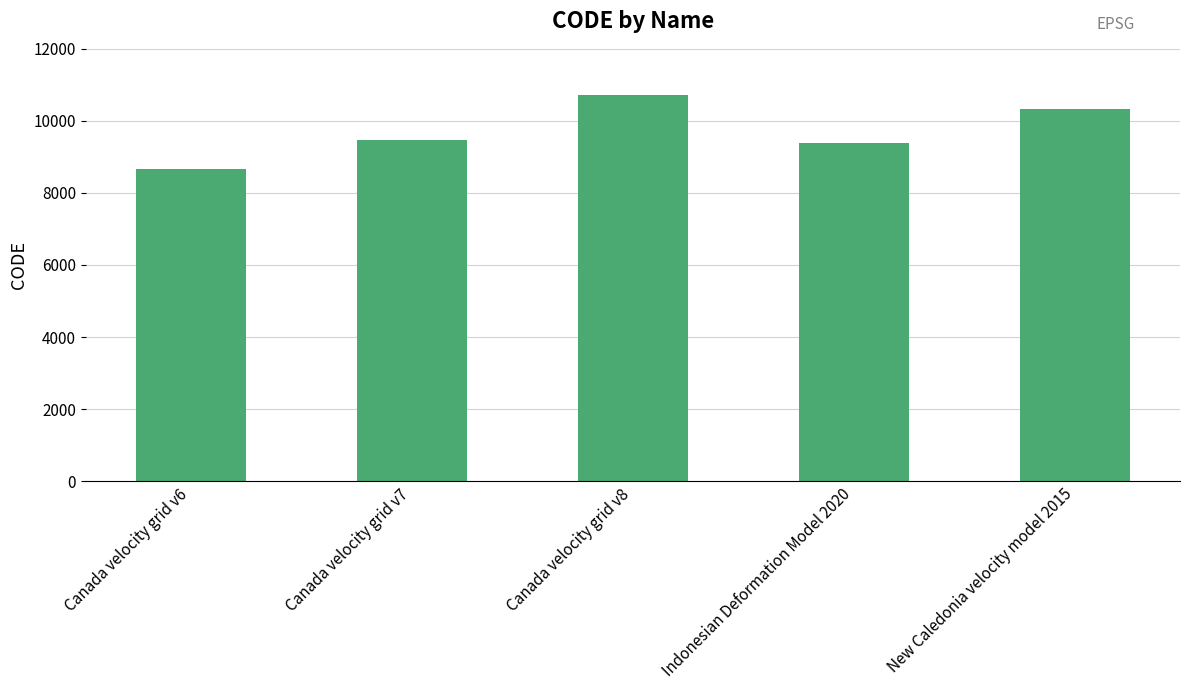

Reading left to right, transcribe all the data shown in this chart.

8676	9483	10707	9375	10323